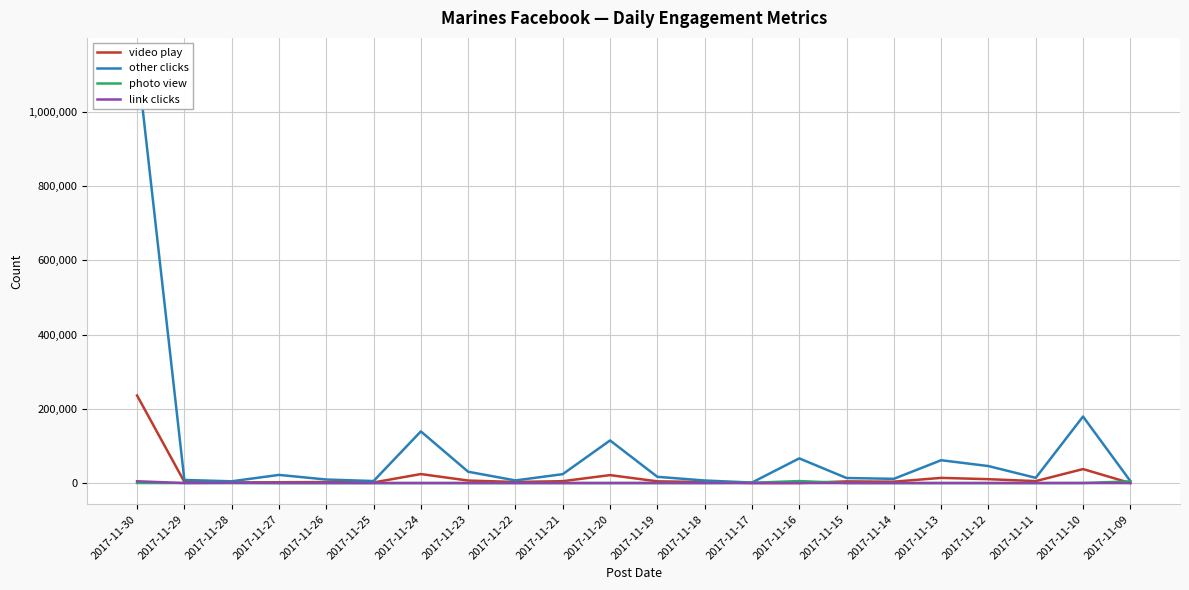

What is the spread (max minus min) of values at 2017-11-15?

13566